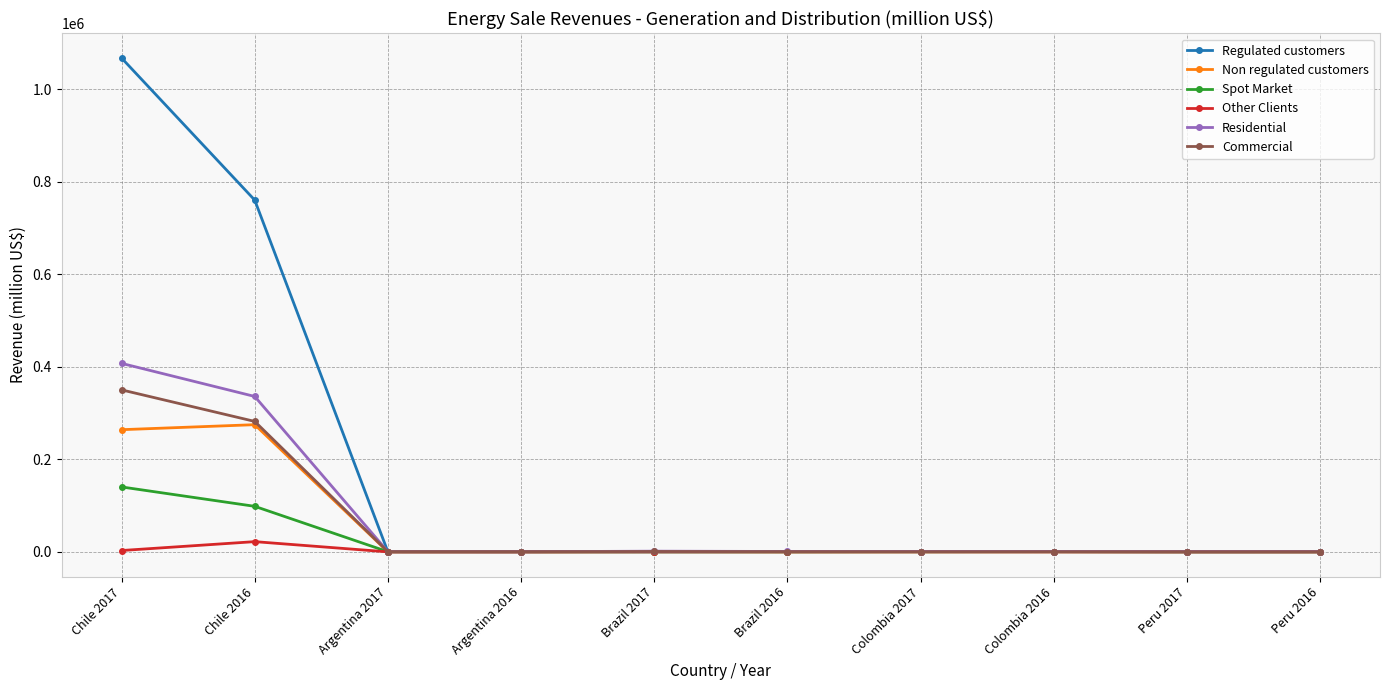

Which series changed the most between Chile 2016 and Argentina 2016?

Regulated customers